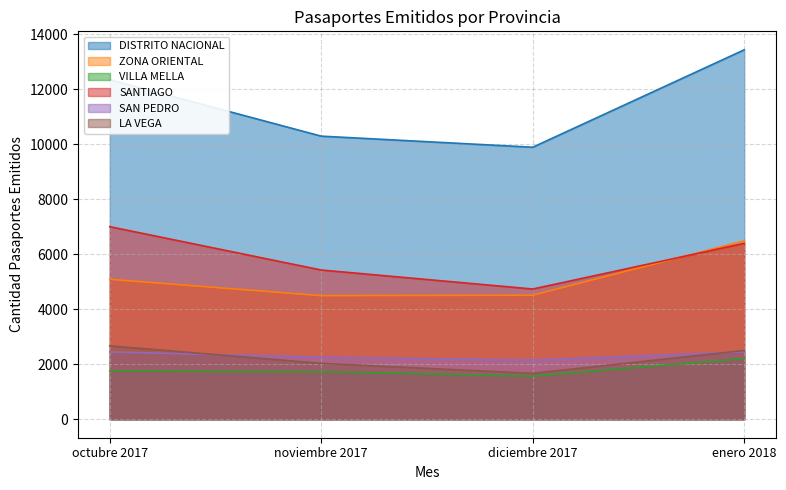

Where does the DISTRITO NACIONAL series first go above 12347?

enero 2018